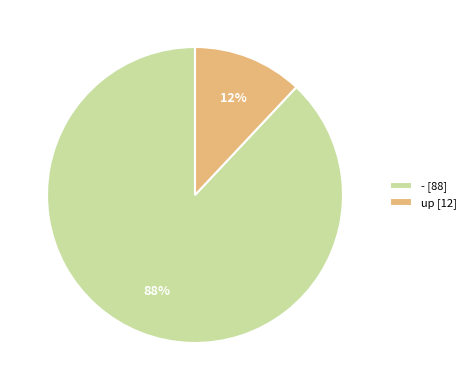

Approximately how many times larger is the value at - [88] compared to up [12]?

7.3